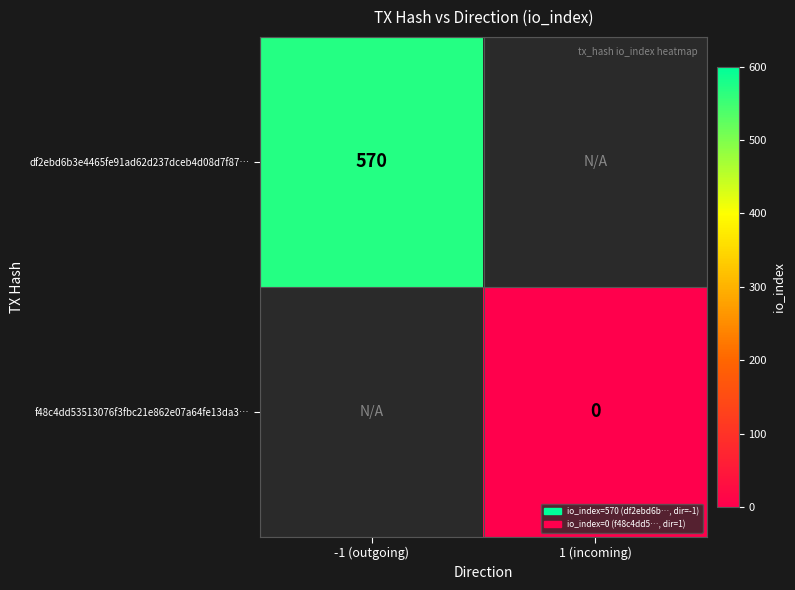

True or false: df2ebd6b3e4465fe91ad62d237dceb4d08d7f87… has a value of 570 at -1 (outgoing).

True